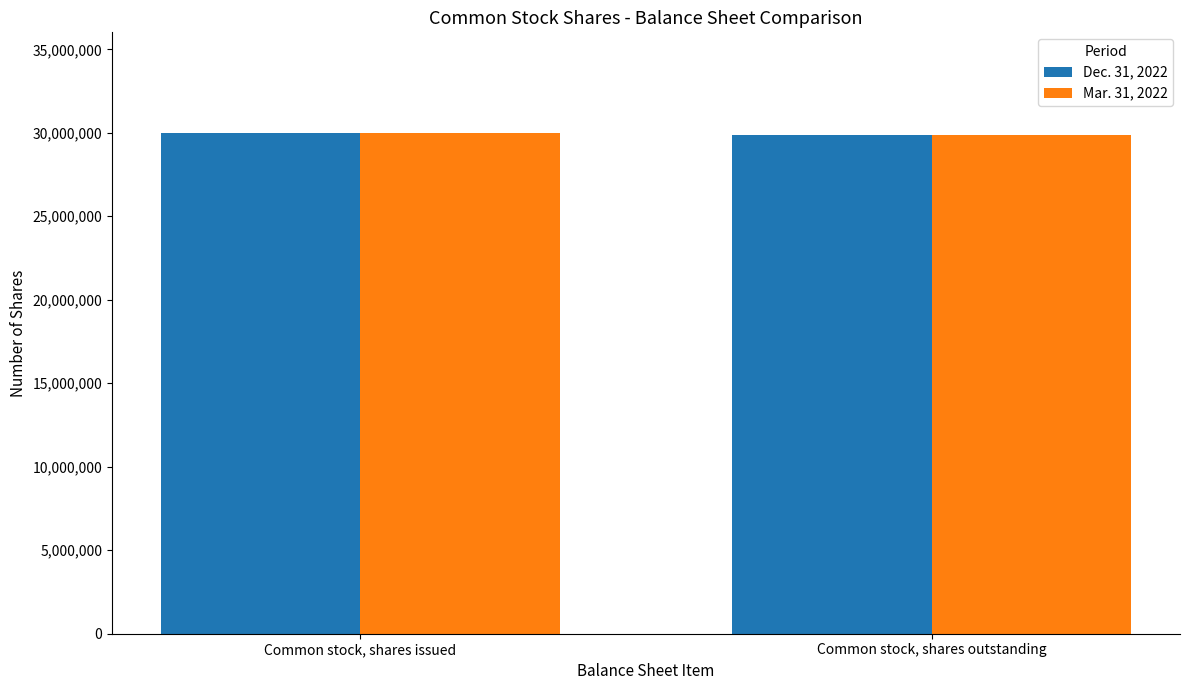

How many categories are shown in the chart?

2